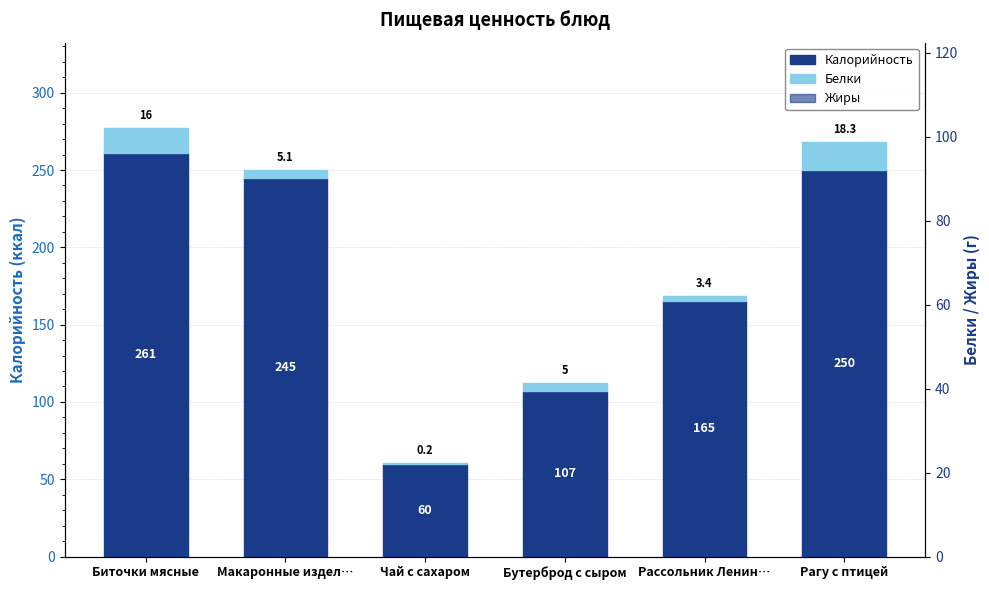

What is the label of the 6th bar from the right?

Биточки мясные